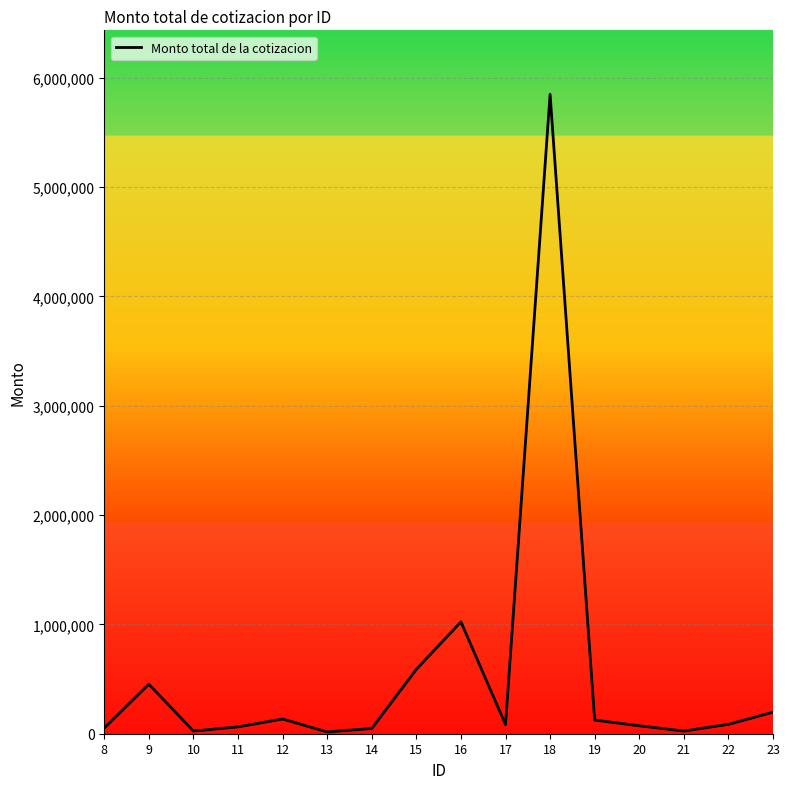

What is the greatest value displayed?

5848625.2